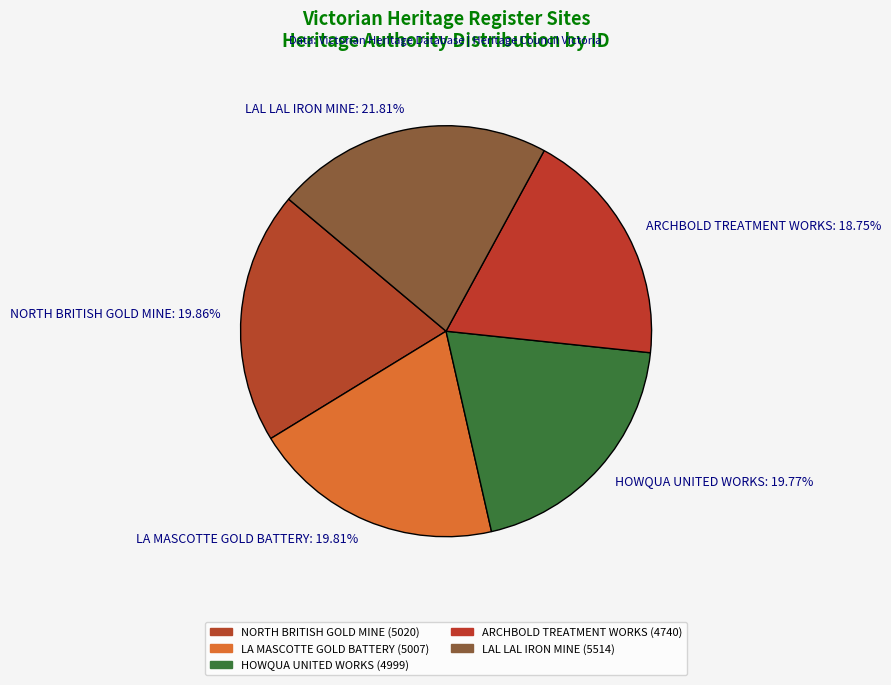

To the nearest percent, what is the average slice percentage?

20%